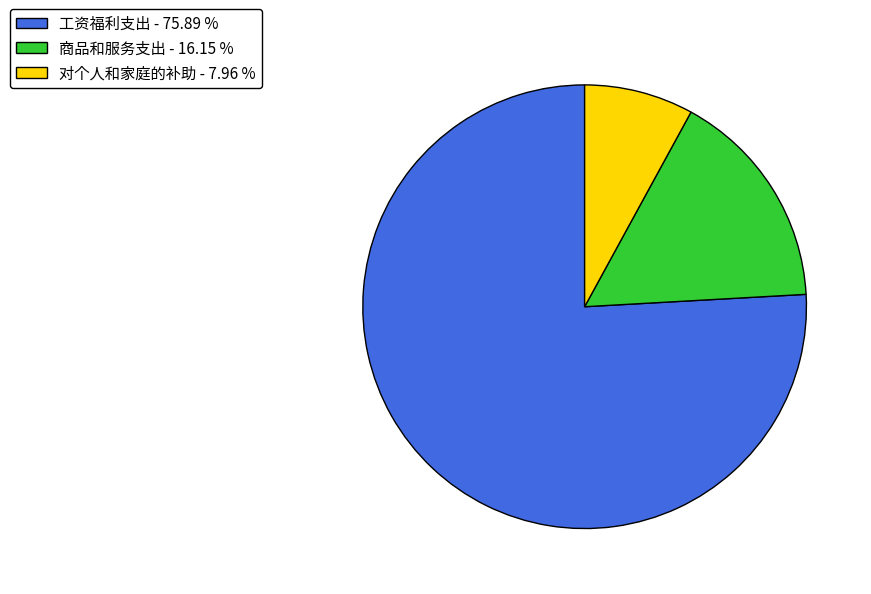

True or false: 对个人和家庭的补助 accounts for 8% of the total.

True